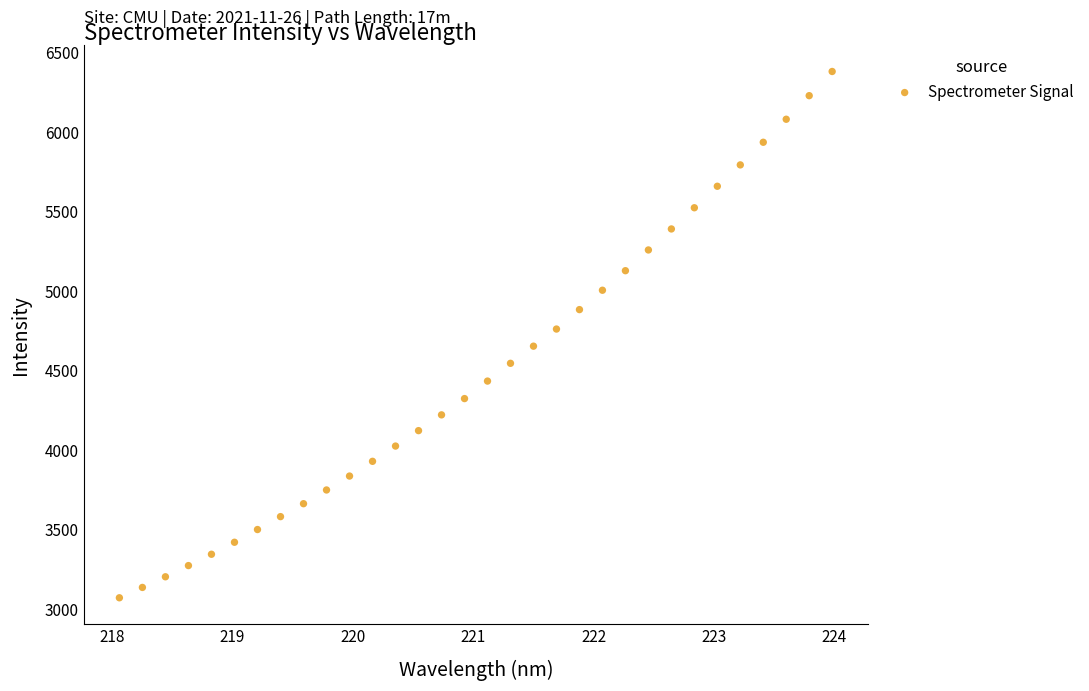

What is the range of Y values (max minus min)?

3307.6